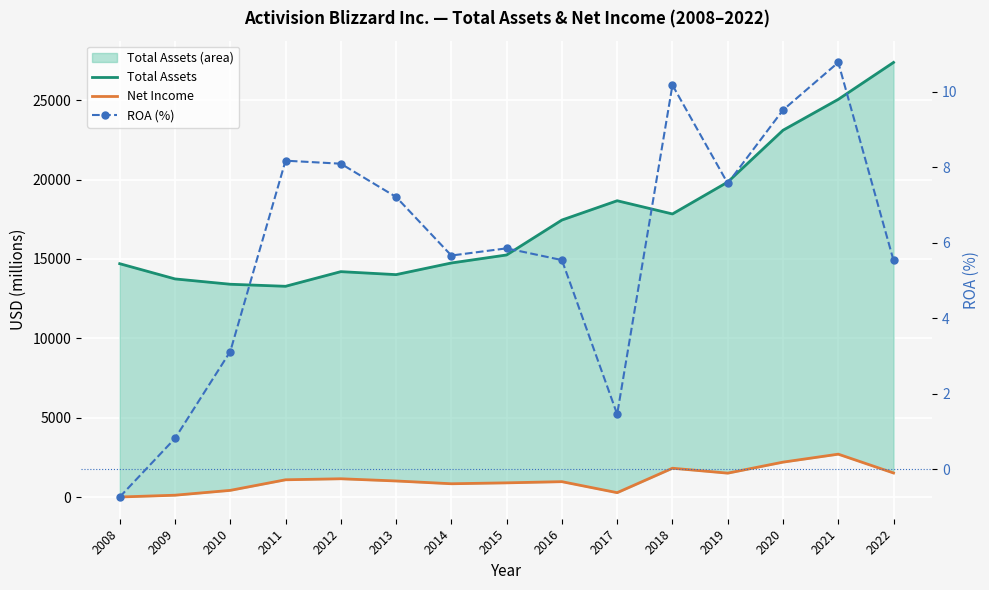

Reading left to right, what are all the values shown in this chart?

Total Assets: 2008=14701.0	2009=13742.0	2010=13406.0	2011=13277.0	2012=14200.0	2013=14012.0	2014=14746.0	2015=15251.0	2016=17452.0	2017=18668.0	2018=17835.0	2019=19845.0	2020=23109.0	2021=25056.0	2022=27383.0
Net Income: 2008=0.0	2009=113.0	2010=418.0	2011=1085.0	2012=1149.0	2013=1010.0	2014=835.0	2015=892.0	2016=966.0	2017=273.0	2018=1813.0	2019=1503.0	2020=2197.0	2021=2699.0	2022=1513.0
ROA (%): 2008=-0.7	2009=0.8	2010=3.1	2011=8.2	2012=8.1	2013=7.2	2014=5.7	2015=5.9	2016=5.5	2017=1.5	2018=10.2	2019=7.6	2020=9.5	2021=10.8	2022=5.5